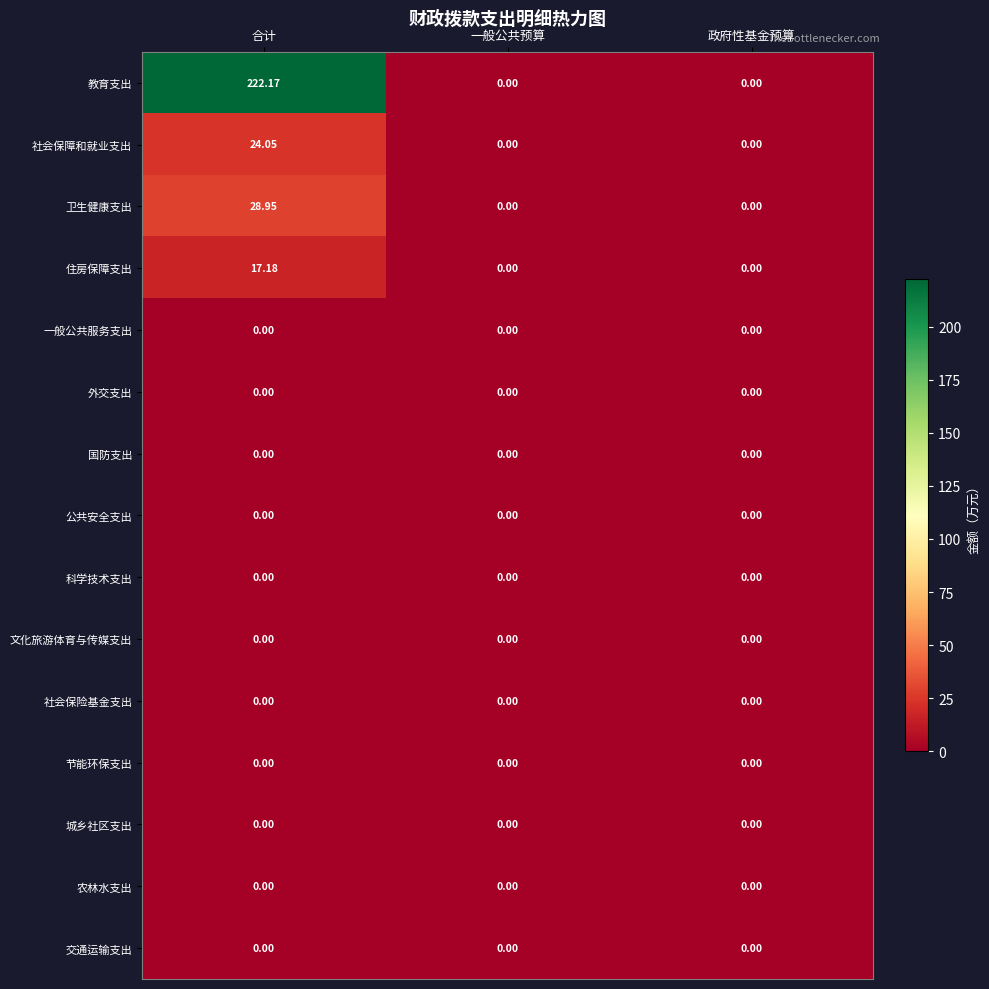

Which series has the largest total across all categories?

教育支出